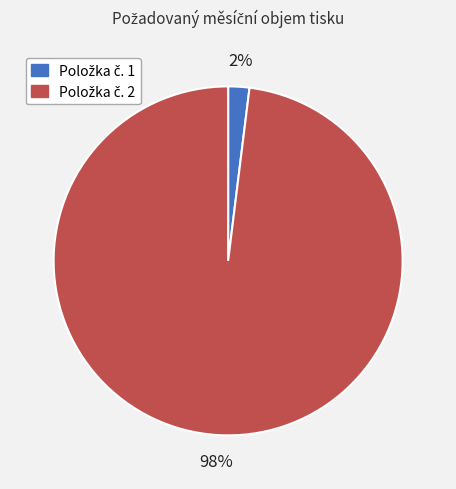

To the nearest percent, what is the difference between the largest and smallest slice percentages?

96%